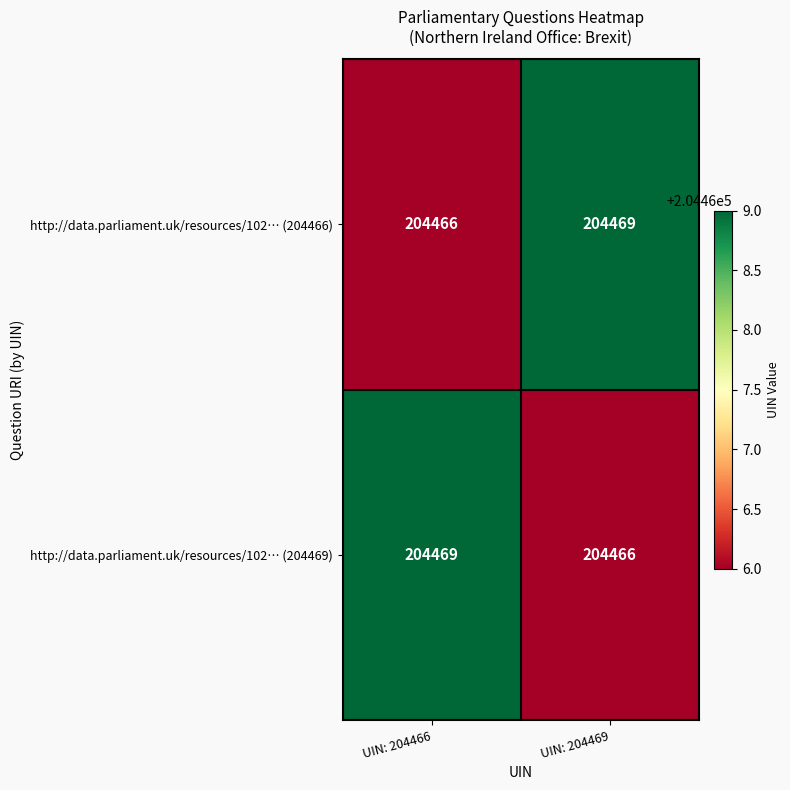

What is the minimum value shown in the chart?

204466